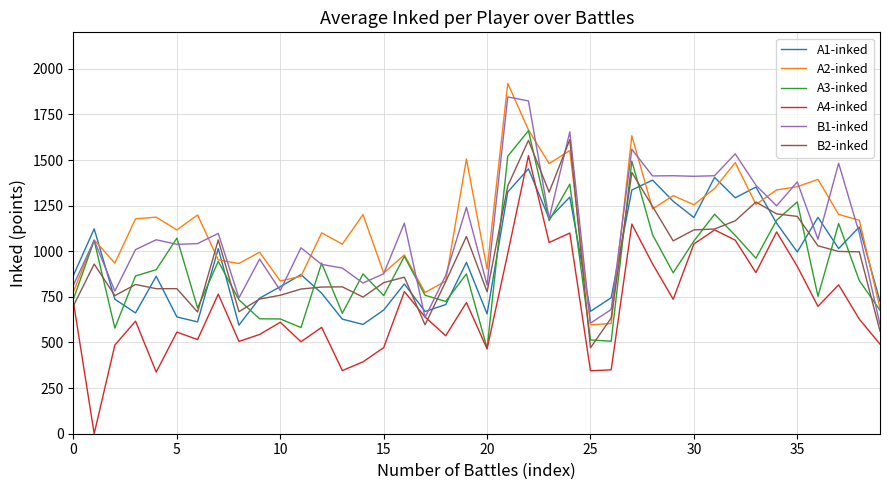

What is the maximum value shown in the chart?

1920